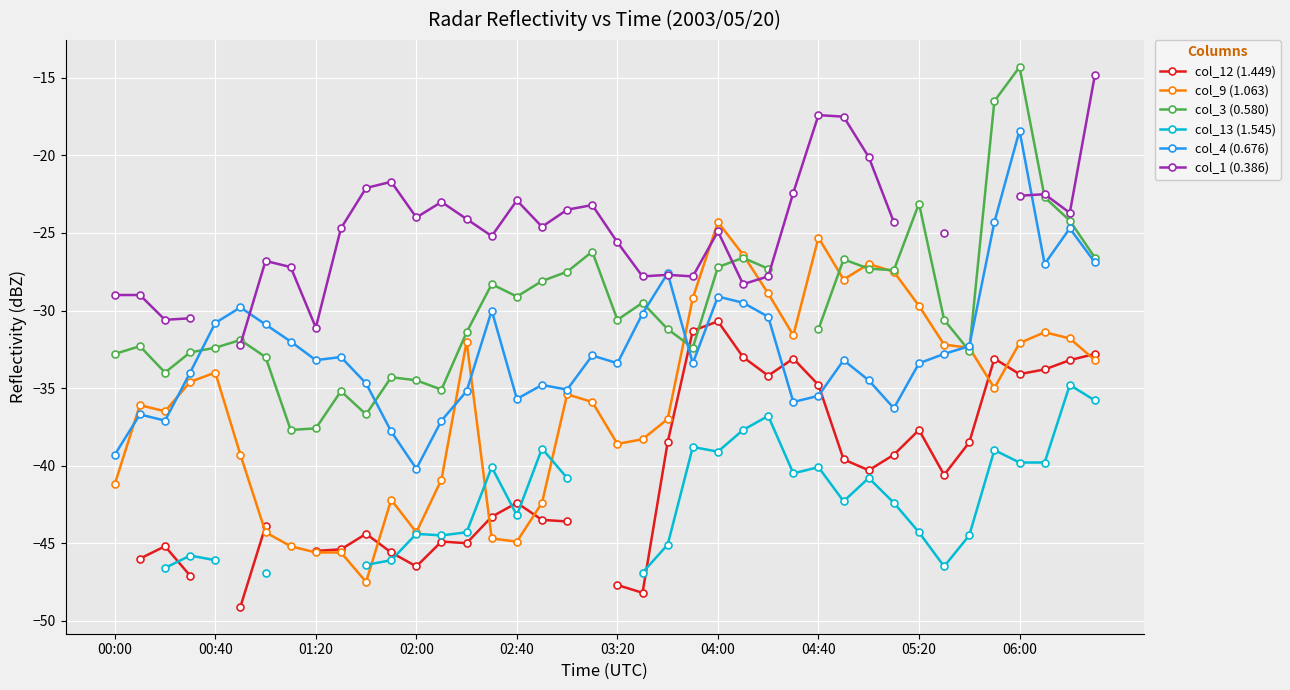

Where does the col_3 (0.580) series first go above -30?

15